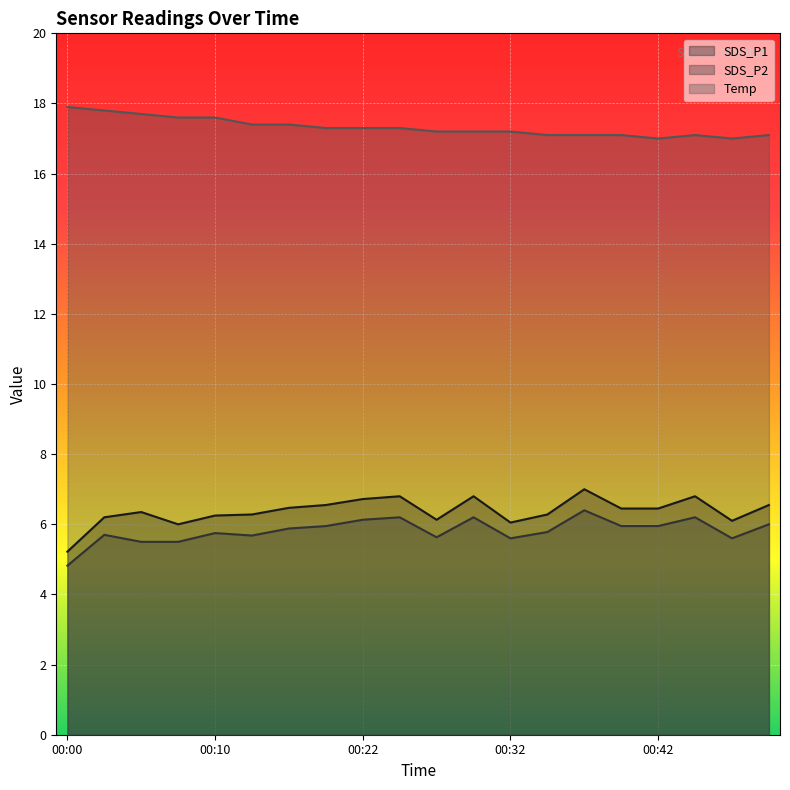

What is the maximum value shown in the chart?

17.9